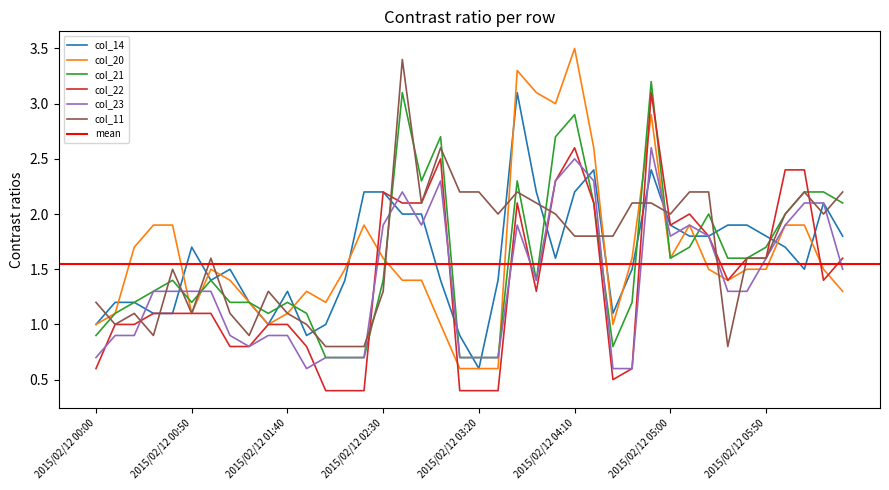

How many data points in col_23 are less than 1?

16